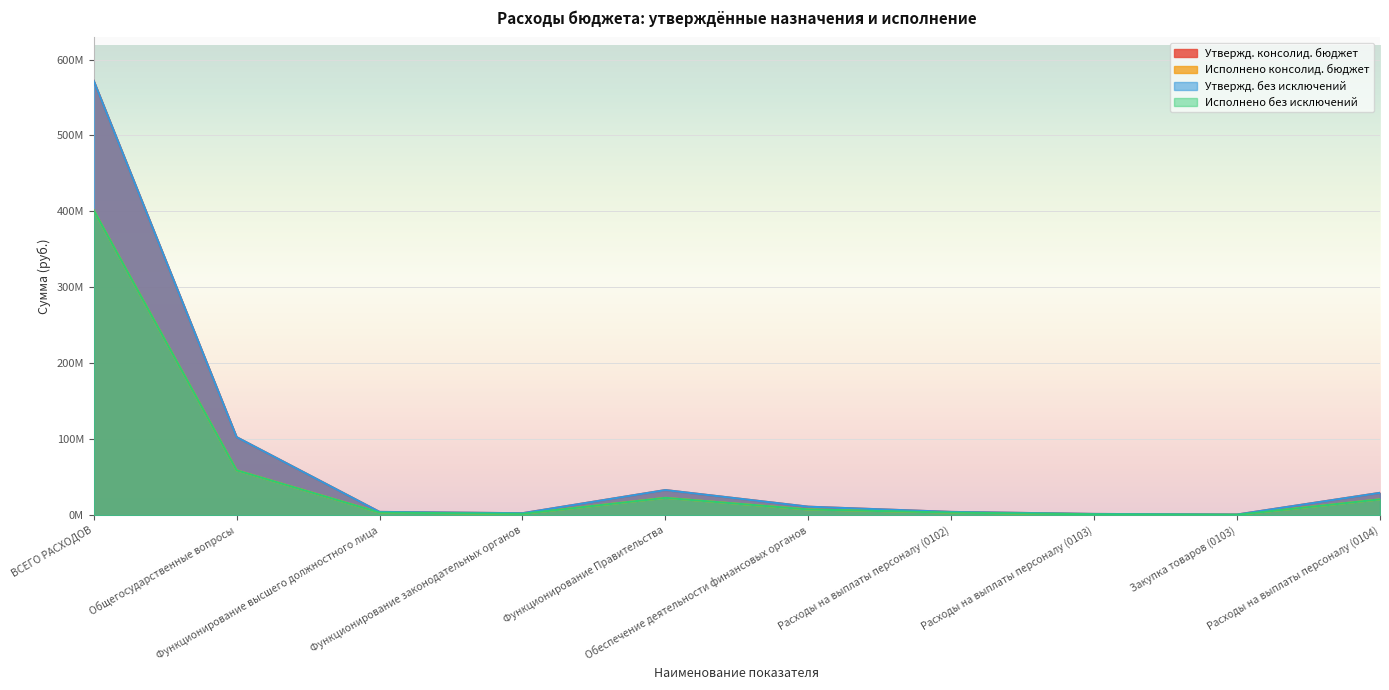

What is the approximate value of Утвержд. без исключений at Функционирование Правительства?

33151662.8